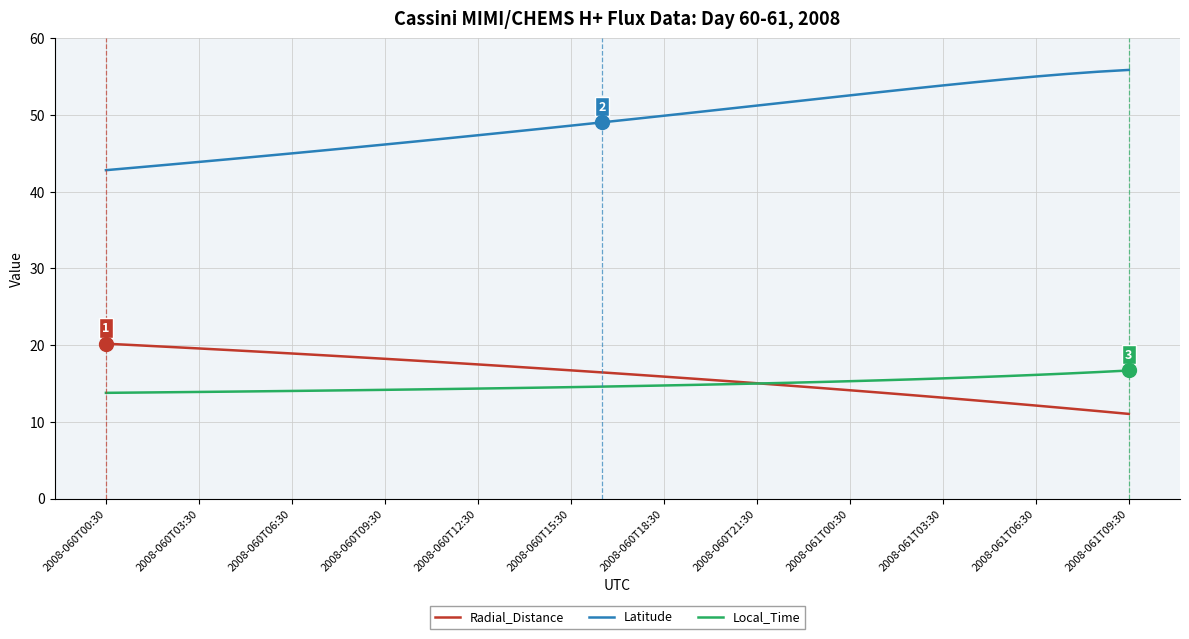

Which series has the largest total across all categories?

Latitude